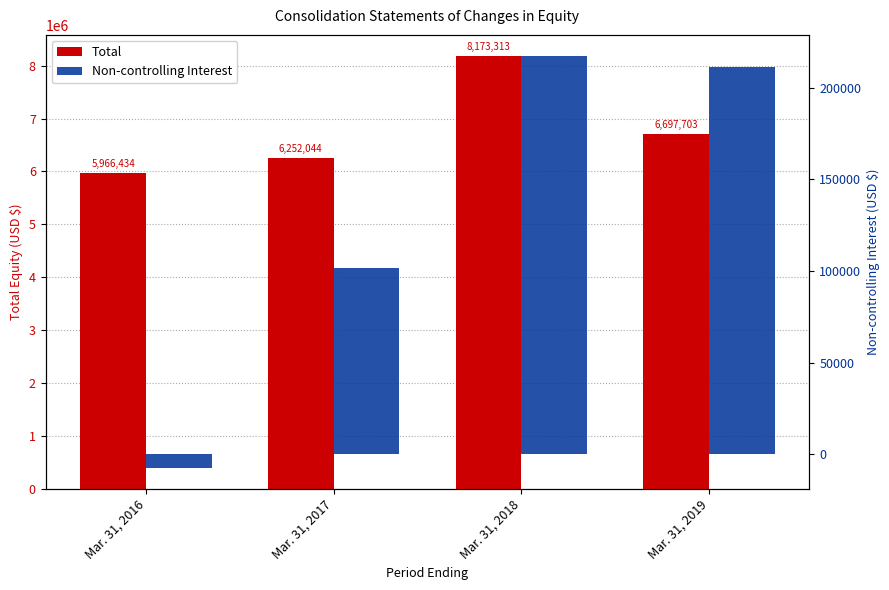

List the labels in order of Non-controlling Interest value, largest first.

Mar. 31, 2018, Mar. 31, 2019, Mar. 31, 2017, Mar. 31, 2016